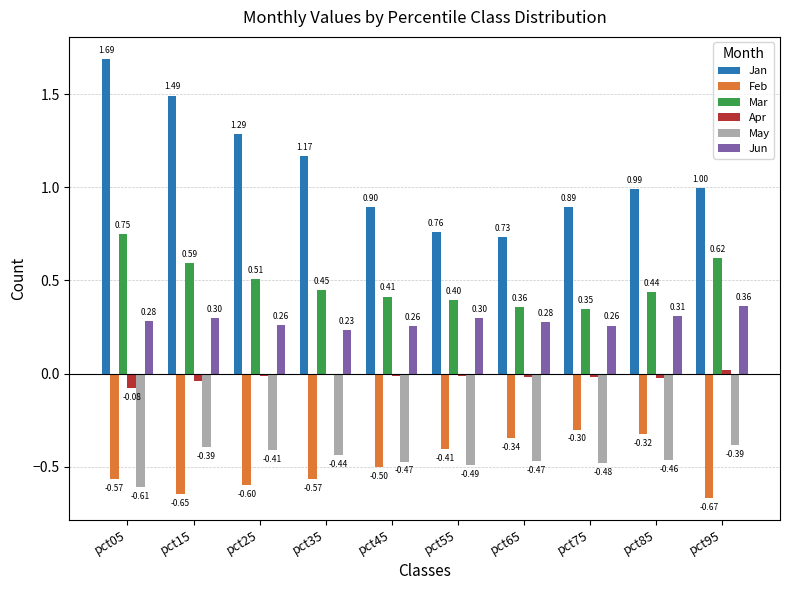

What is the difference between the Mar values at pct65 and pct85?

0.1